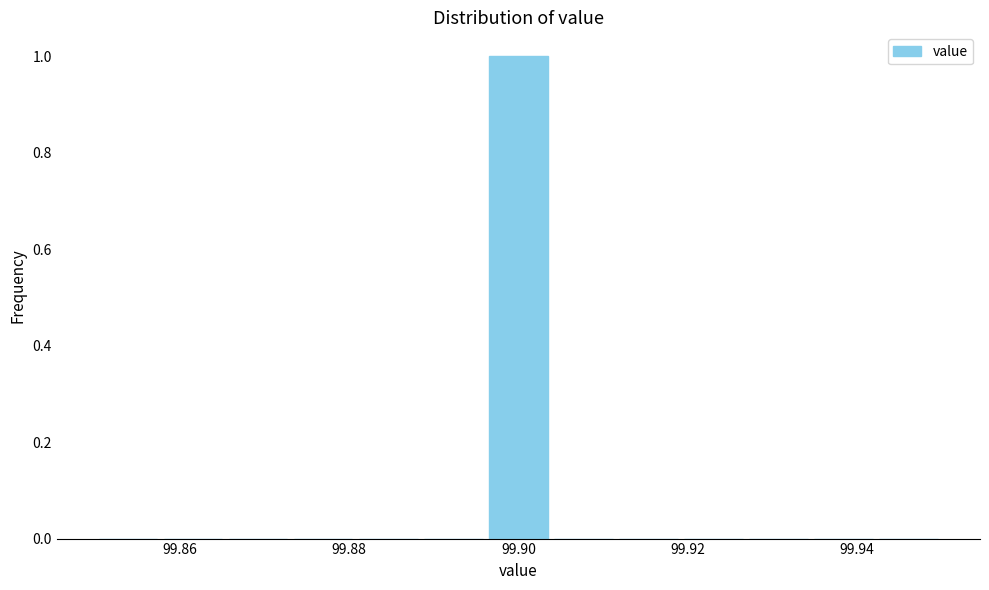

Around what value on the x-axis is the tallest bar? Give the approximate position of its centre, as read against the axis.

99.900